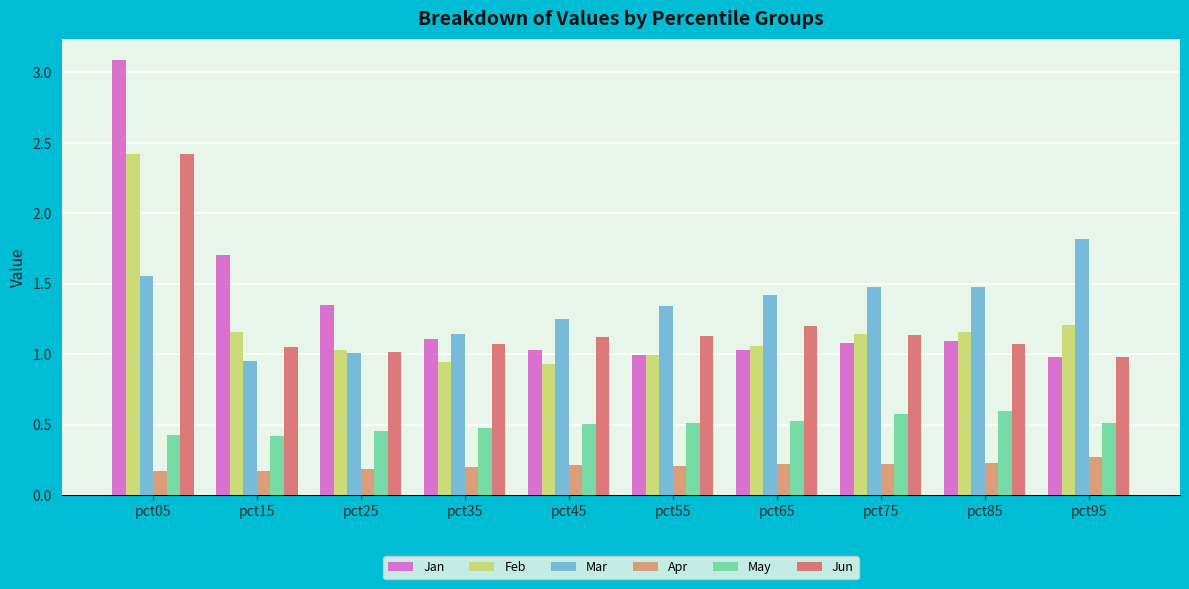

What is the maximum value for Feb?

2.4